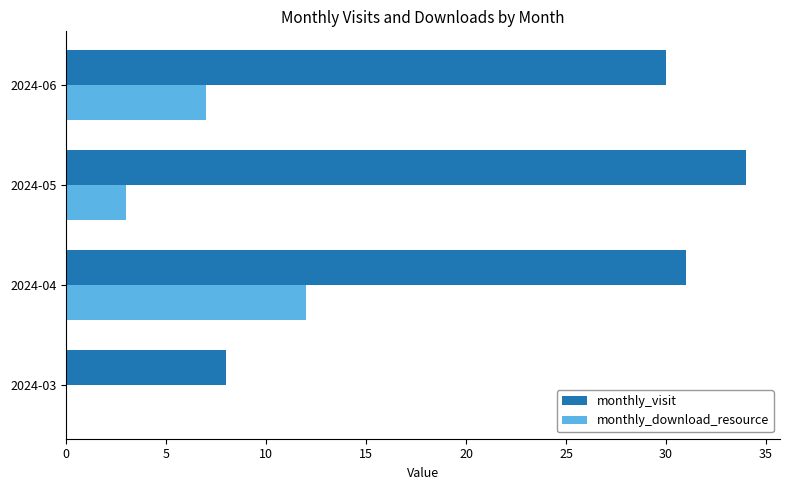

What is the sum of the monthly_download_resource values at 2024-06 and 2024-03?

7